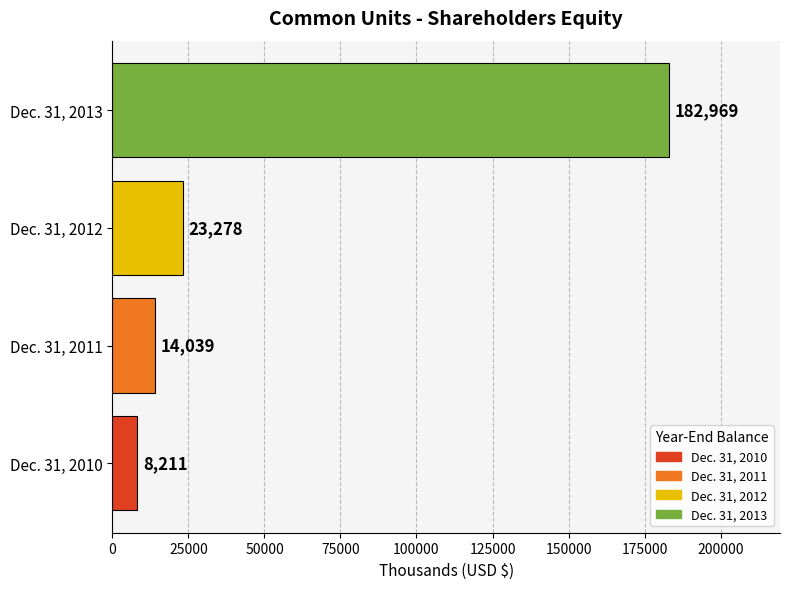

What is the maximum value shown in the chart?

182969